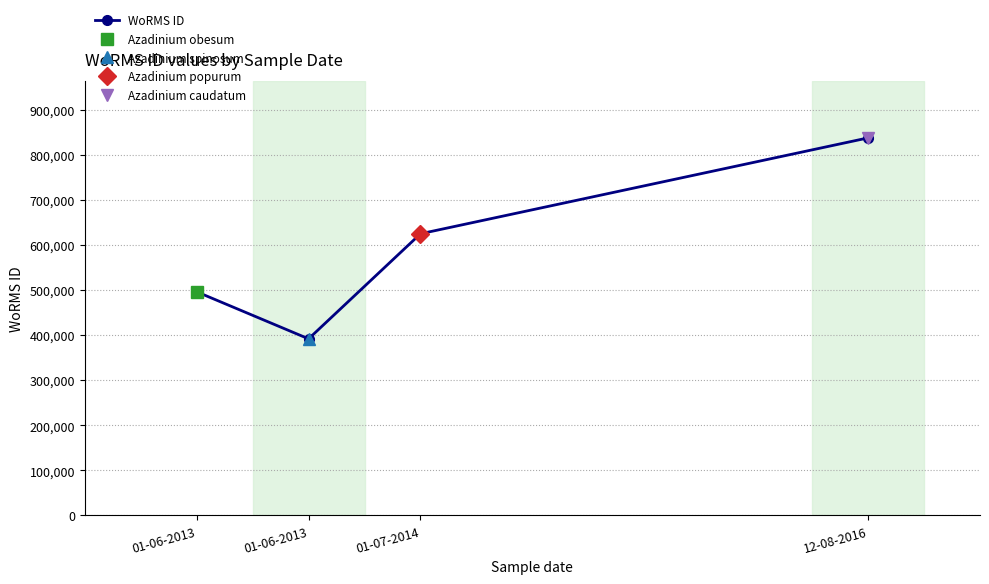

At which label is the value closest to 614292?

01-07-2014